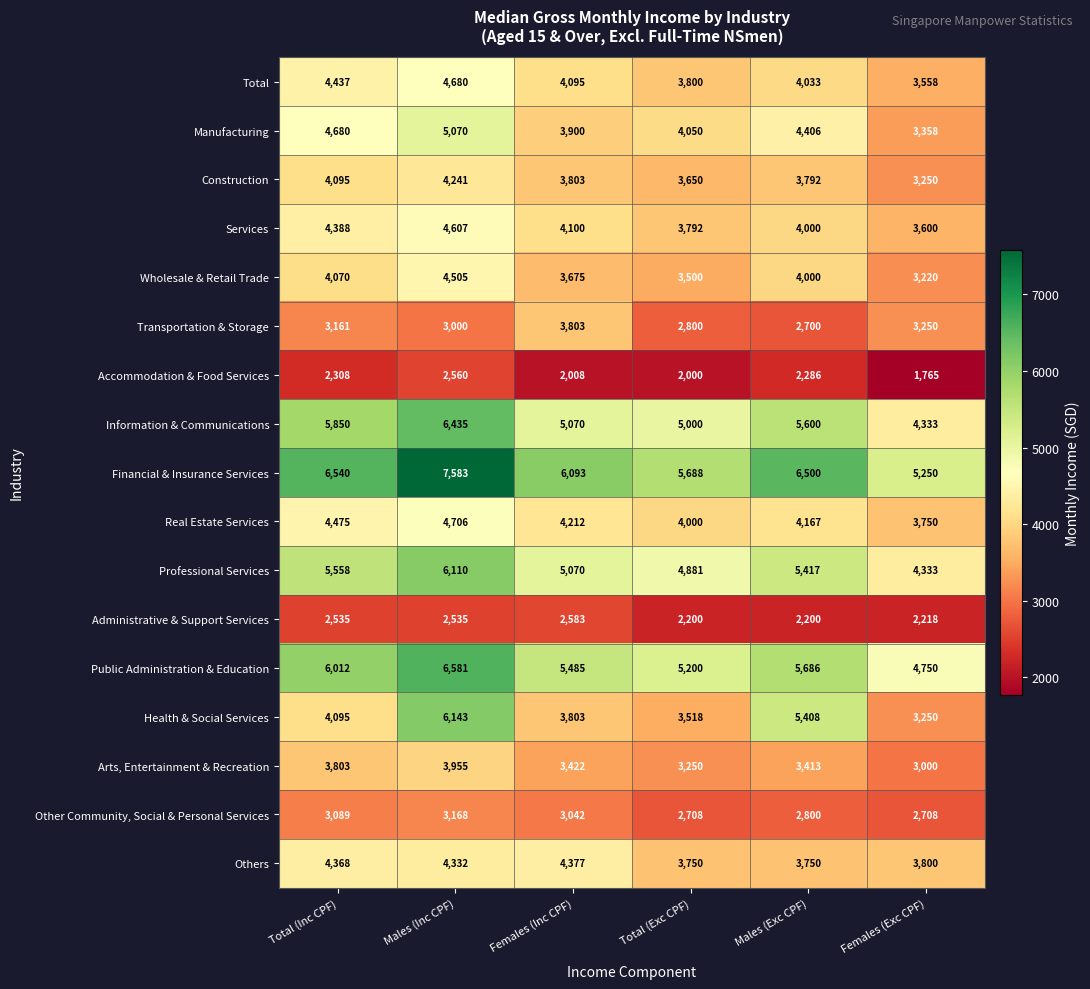

What is the difference between the Others values at Females (Inc CPF) and Females (Exc CPF)?

577